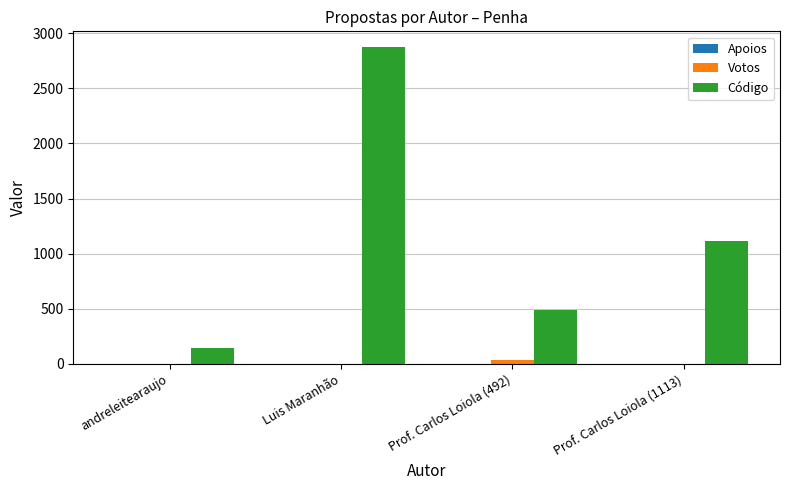

What is the maximum value shown in the chart?

2872